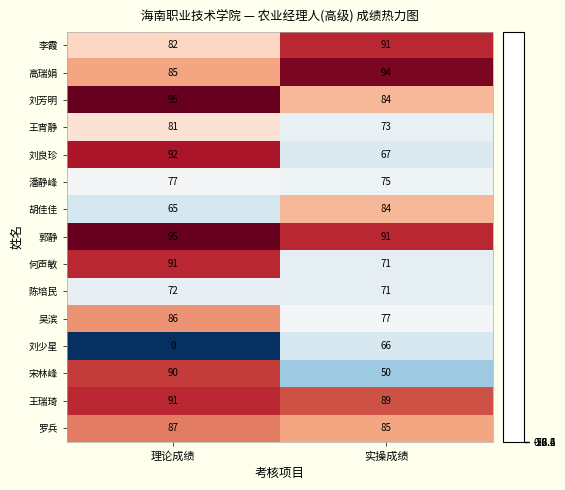

What is the approximate value of 罗兵 at 理论成绩?

87